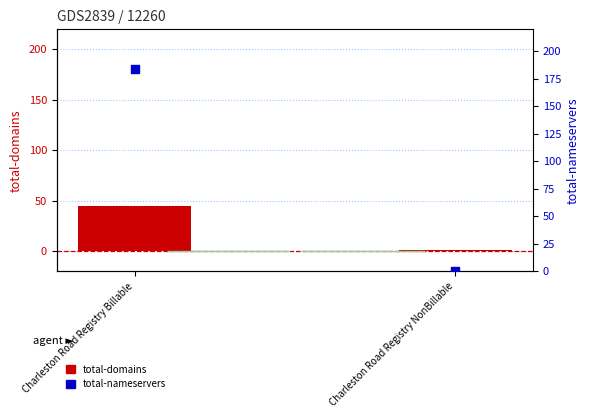

Is the value of total-domains at Charleston Road Registry NonBillable greater than the value of total-nameservers at Charleston Road Registry NonBillable?

Yes